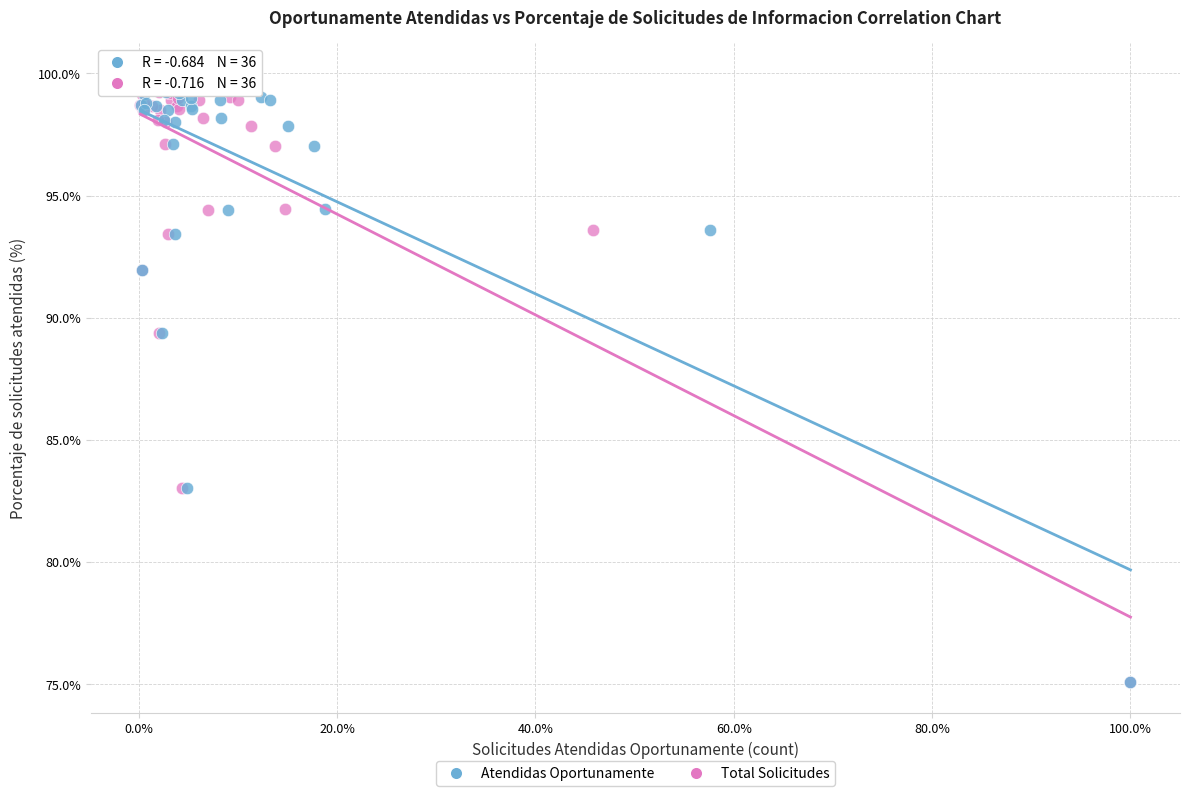

What are all the series names shown in the legend?

Atendidas Oportunamente, Total Solicitudes